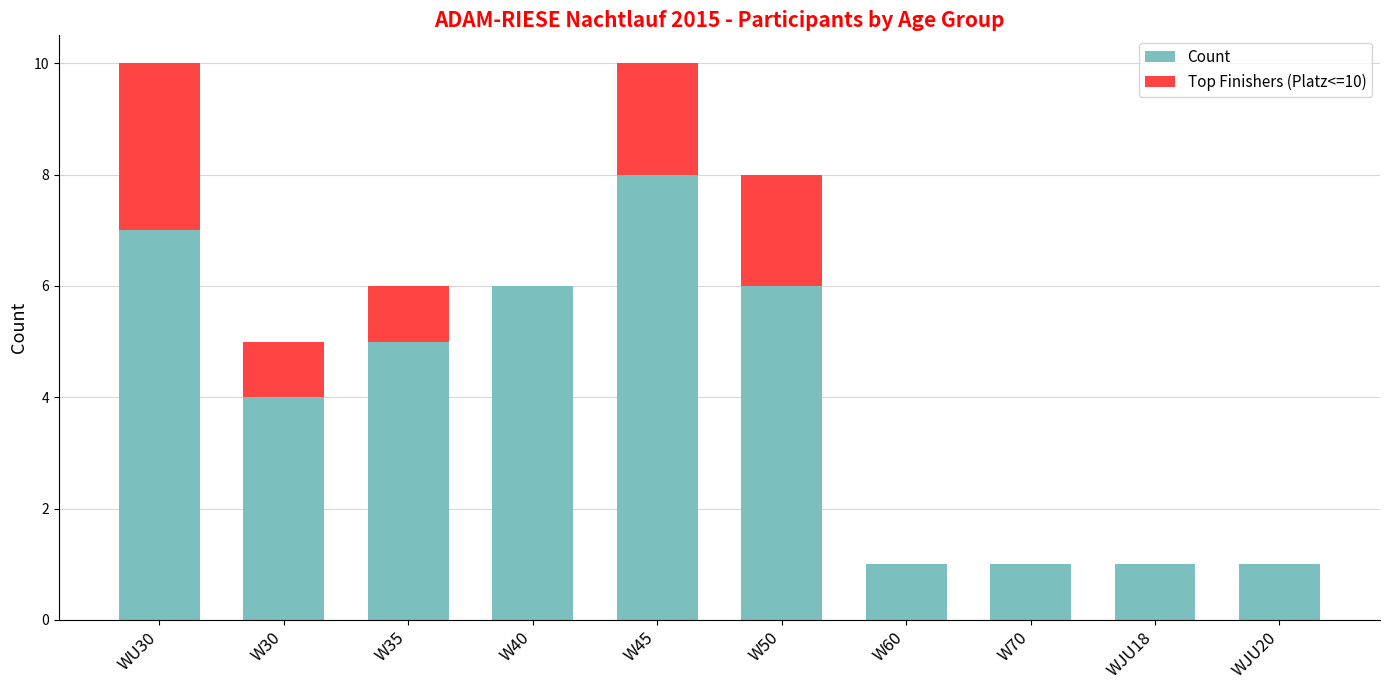

Are the bars horizontal?

No